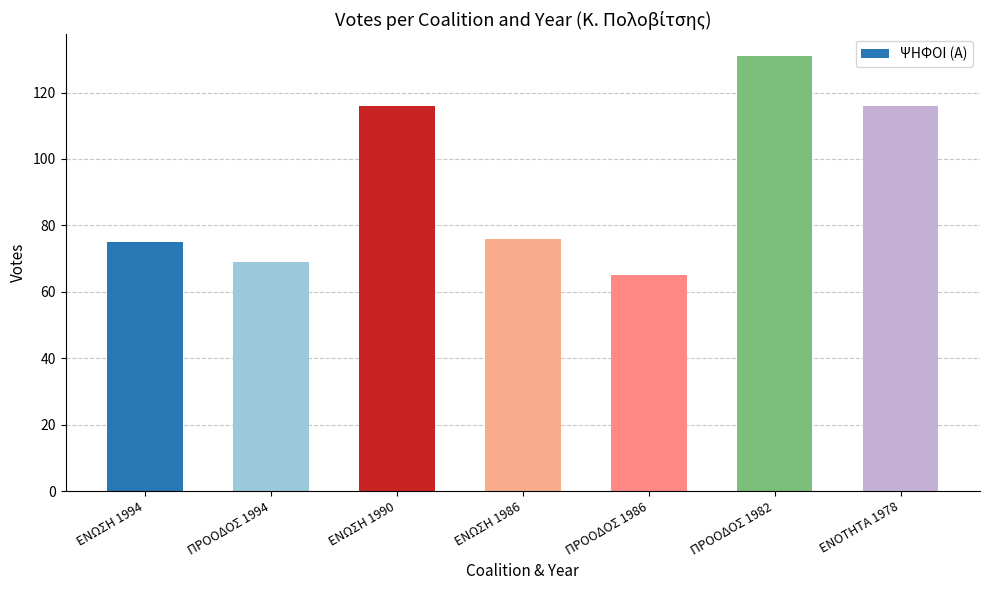

Reading right to left, extract all data points from this chart.

ΕΝΟΤΗΤΑ 1978=116	ΠΡΟΟΔΟΣ 1982=131	ΠΡΟΟΔΟΣ 1986=65	ΕΝΩΣΗ 1986=76	ΕΝΩΣΗ 1990=116	ΠΡΟΟΔΟΣ 1994=69	ΕΝΩΣΗ 1994=75